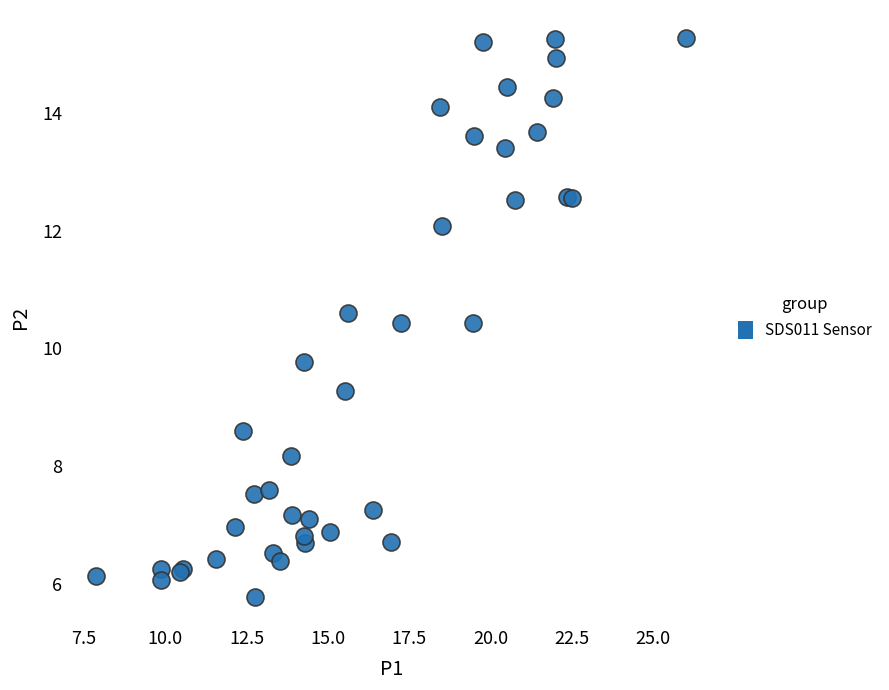

What Y value in the scatter plot is closest to 10?

9.8